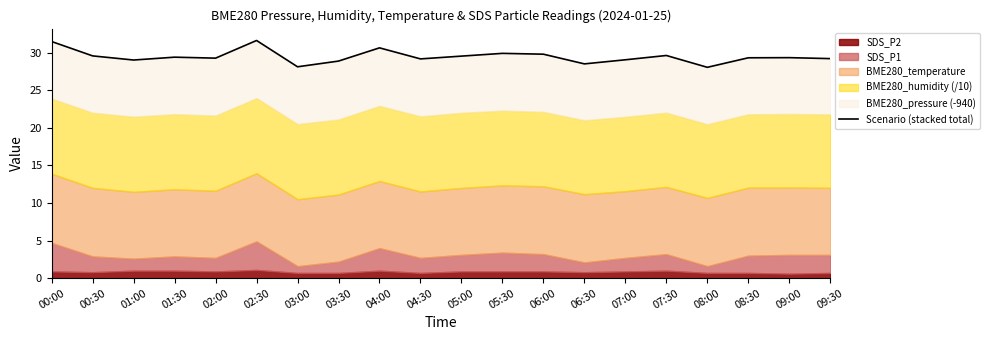

Rank the categories by value from highest to lowest.

02:30, 00:00, 04:00, 05:30, 06:00, 07:30, 00:30, 05:00, 01:30, 09:00, 08:30, 02:00, 09:30, 04:30, 07:00, 01:00, 03:30, 06:30, 03:00, 08:00